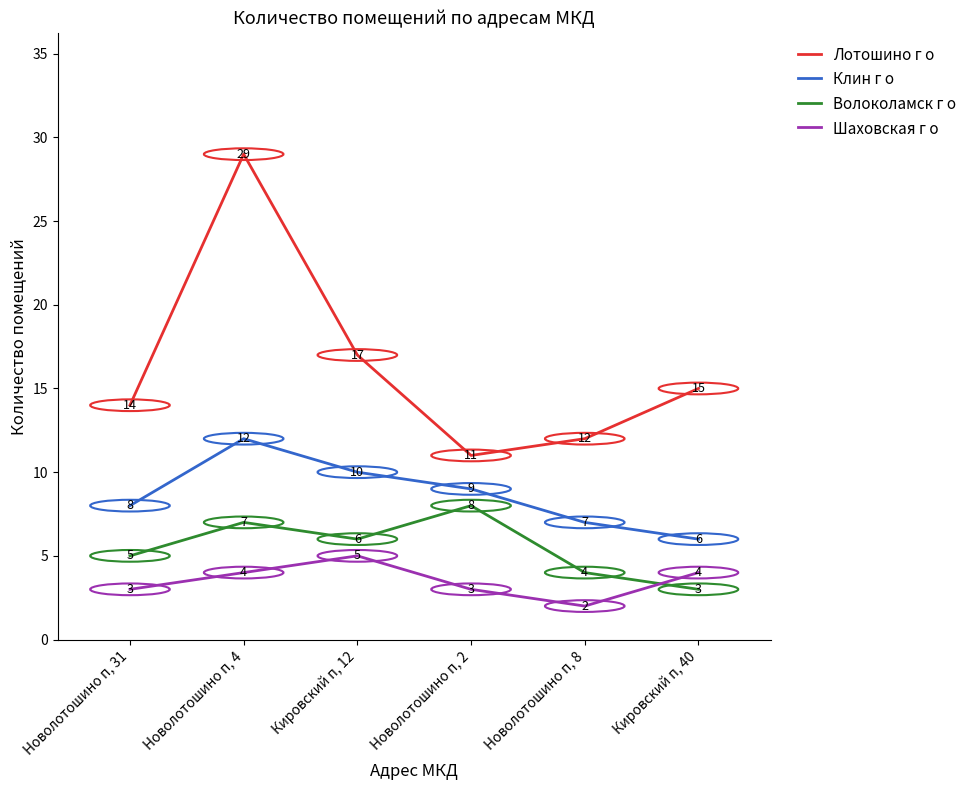

How many lines are shown in the chart?

4